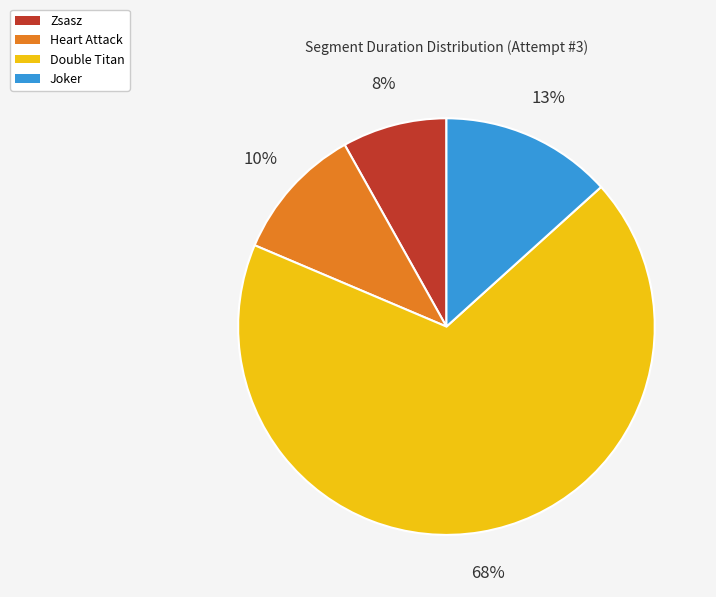

Between Double Titan and Zsasz, which is larger?

Double Titan